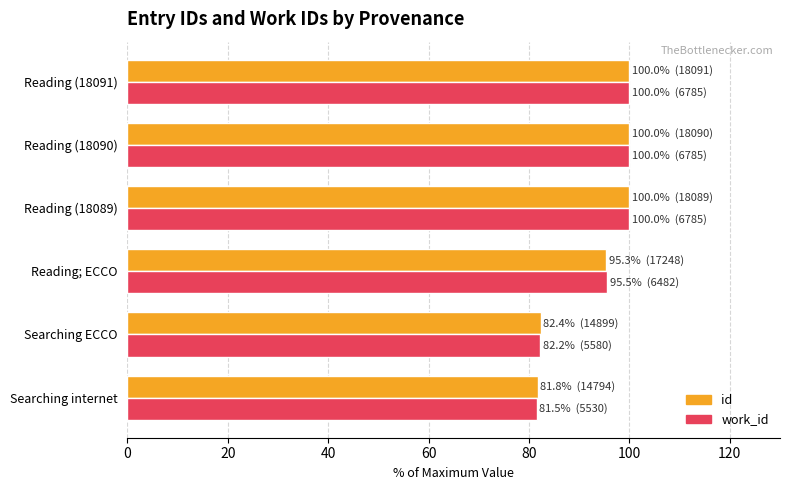

Between Searching ECCO and Reading (18089), which series saw the biggest shift?

work_id